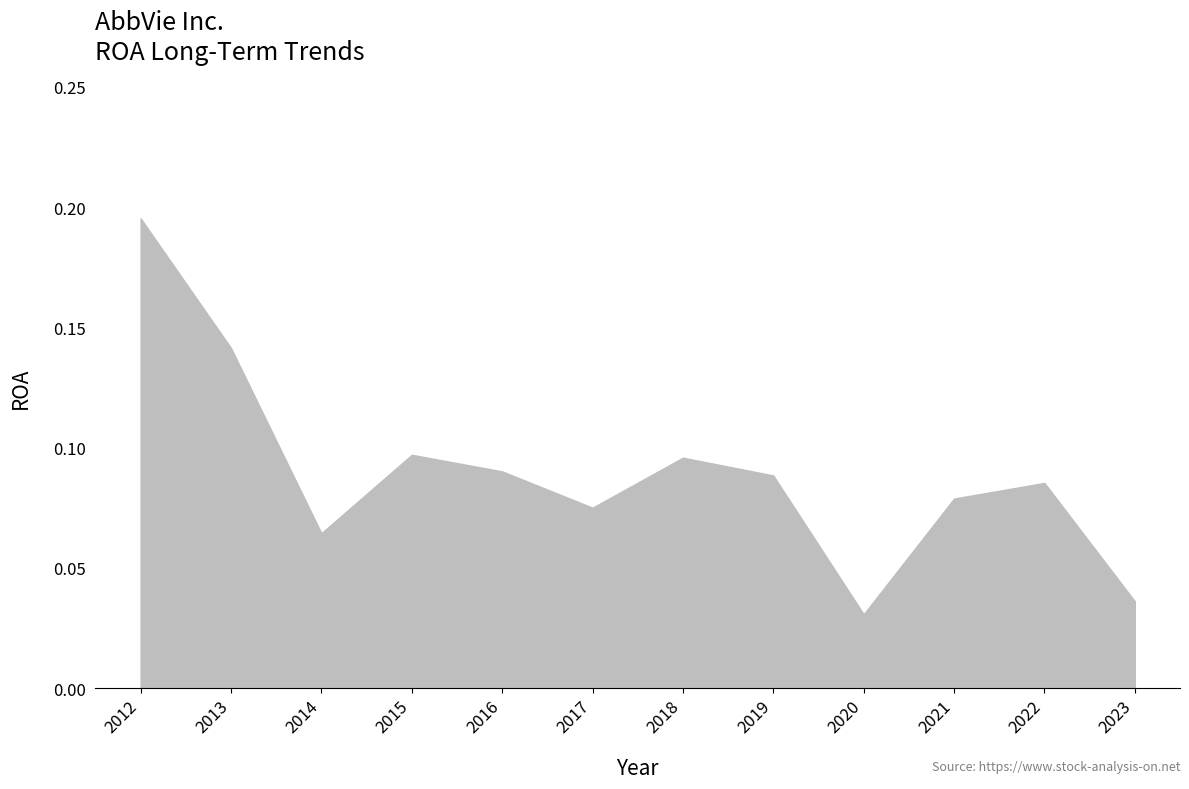

The chart shows a value of 0.1 at 2023. True or false?

False